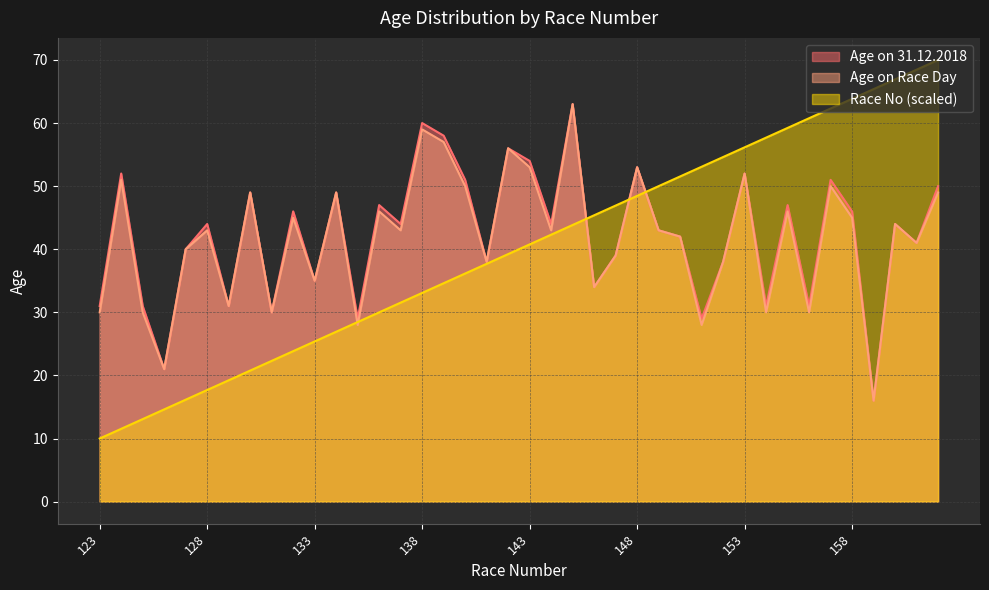

How many distinct data groups are displayed?

3